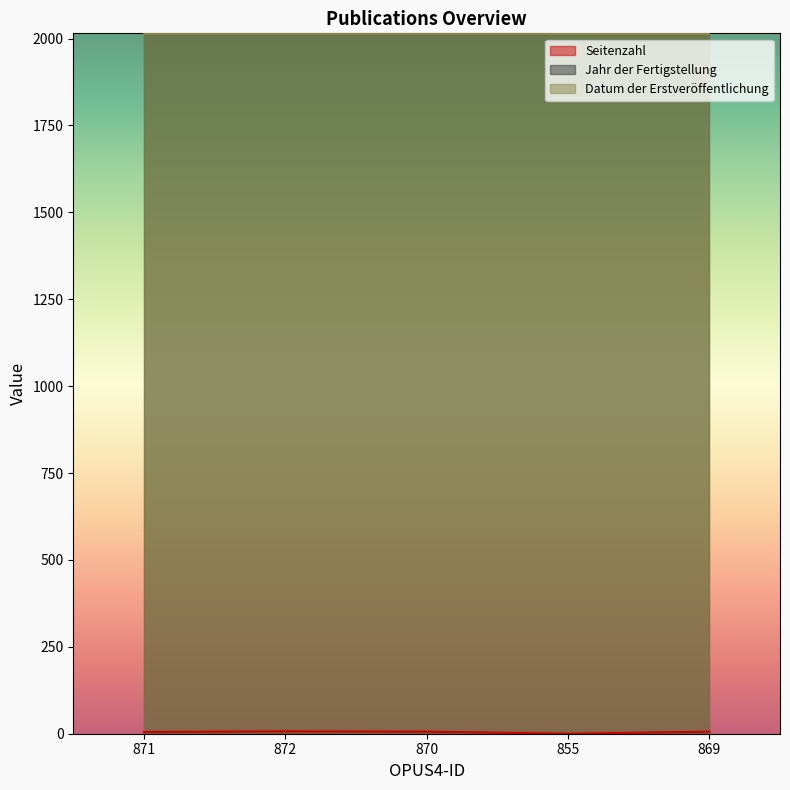

True or false: Jahr der Fertigstellung has more than 1 interior local peaks.

False